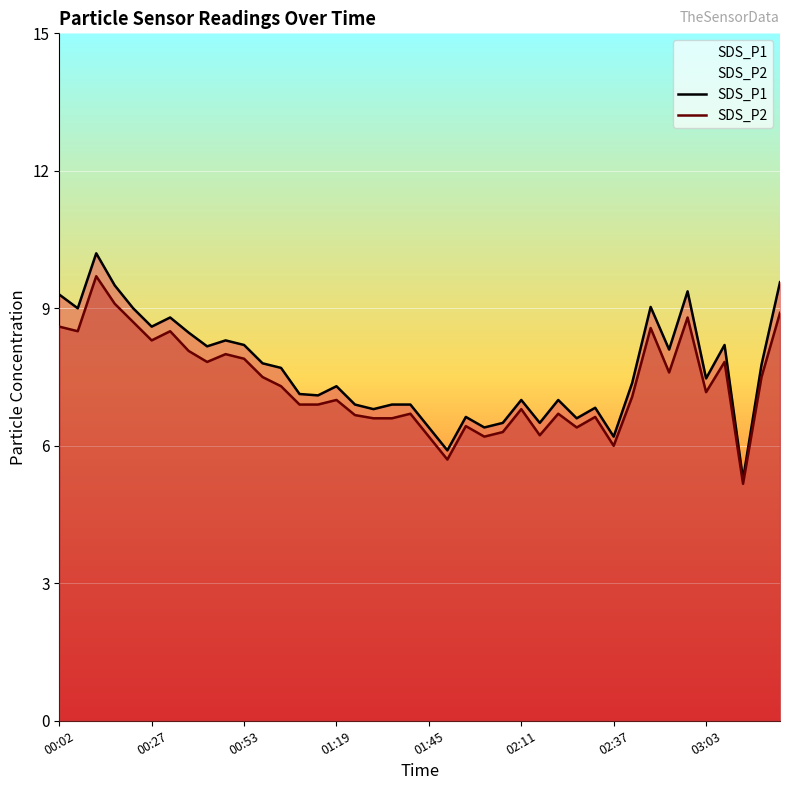

What is the minimum value for SDS_P1?

5.3